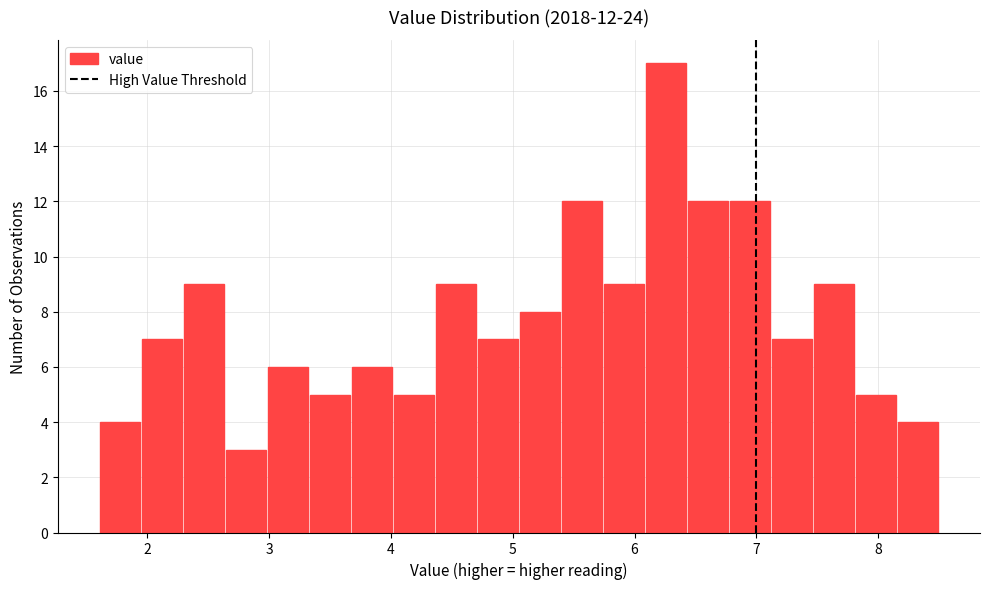

Read against the x-axis, roughly where is the centre of the tallest bar?

6.3